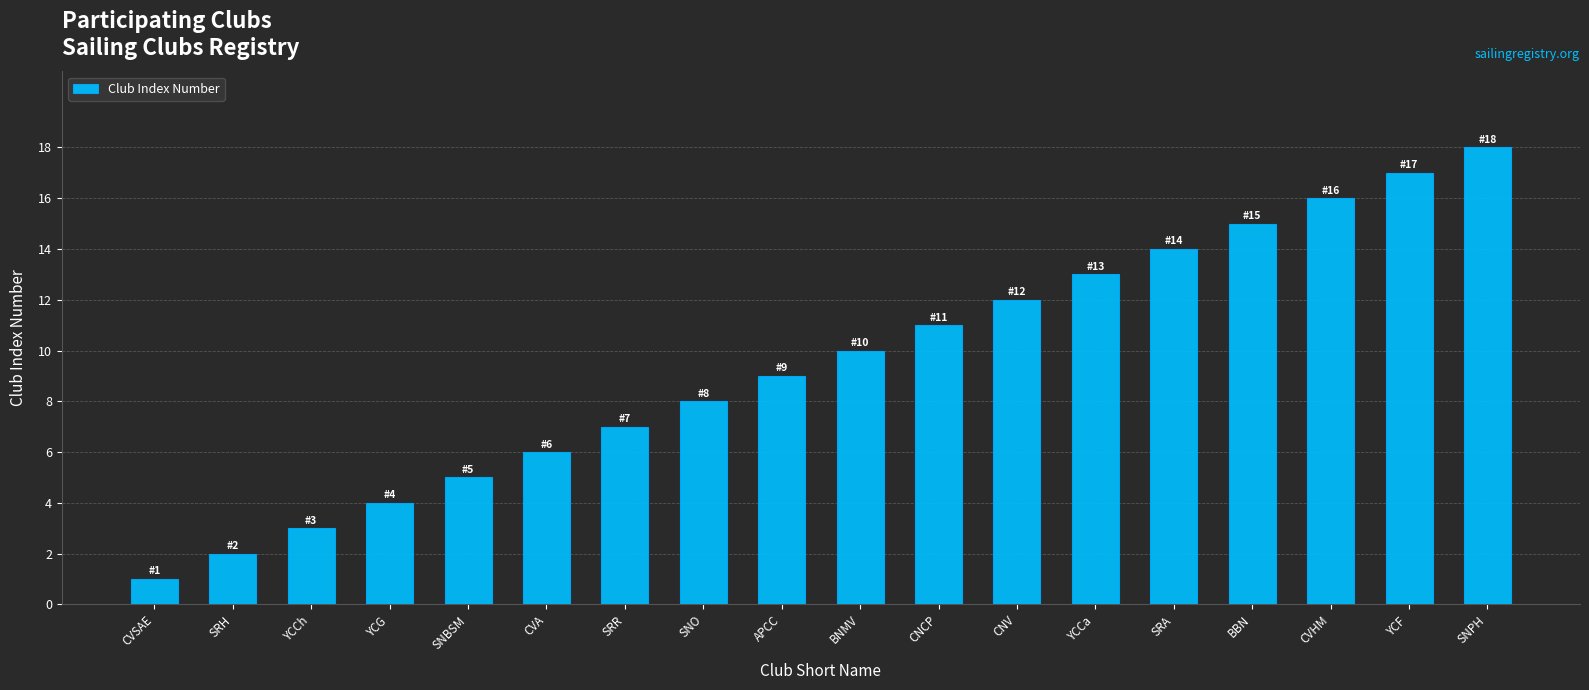

What is the difference between the second highest and minimum values?

16